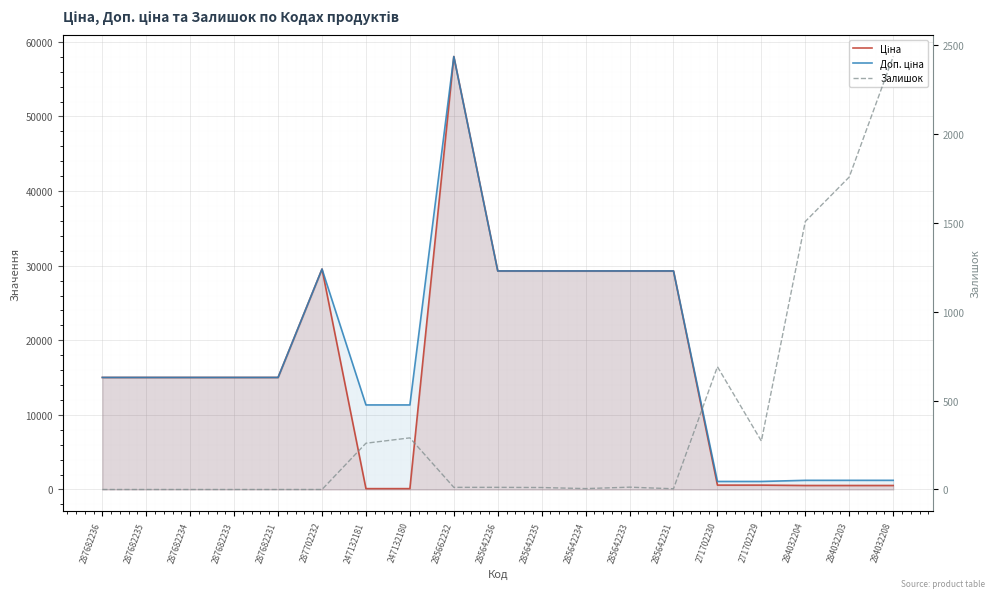

At how many categories does at least one series exceed 44471?

1